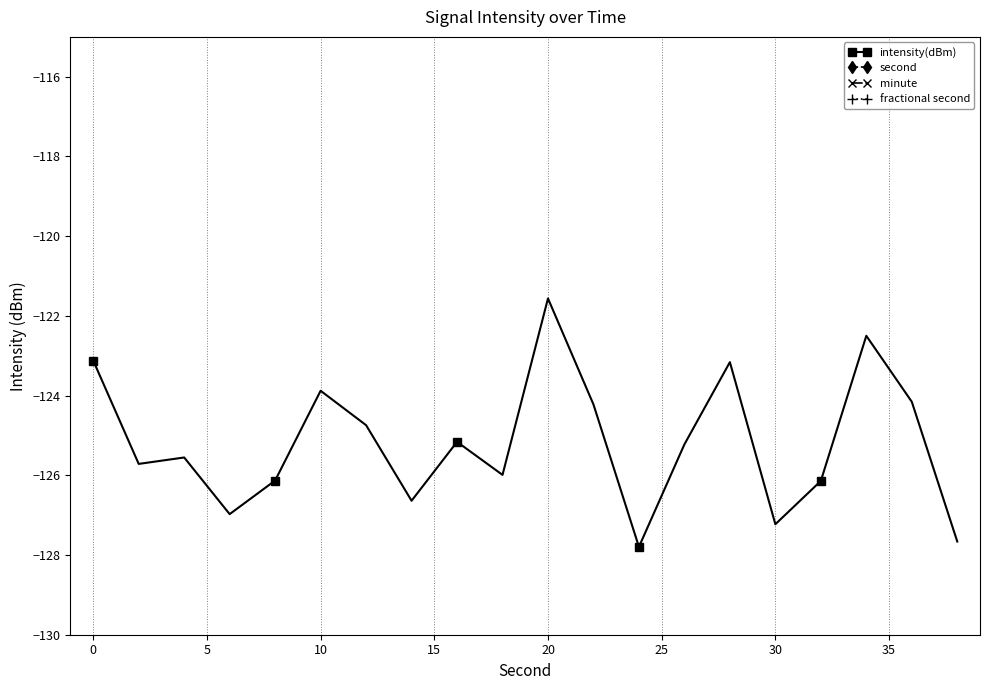

True or false: intensity(dBm) has more than 1 points higher than both neighbors.

True